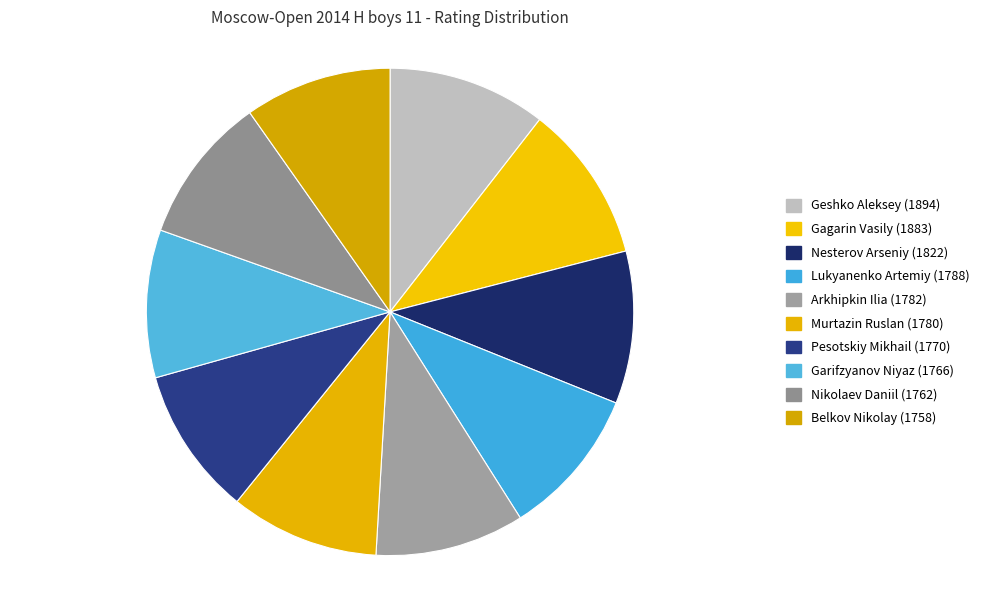

Between Belkov Nikolay and Pesotskiy Mikhail, which is larger?

Pesotskiy Mikhail